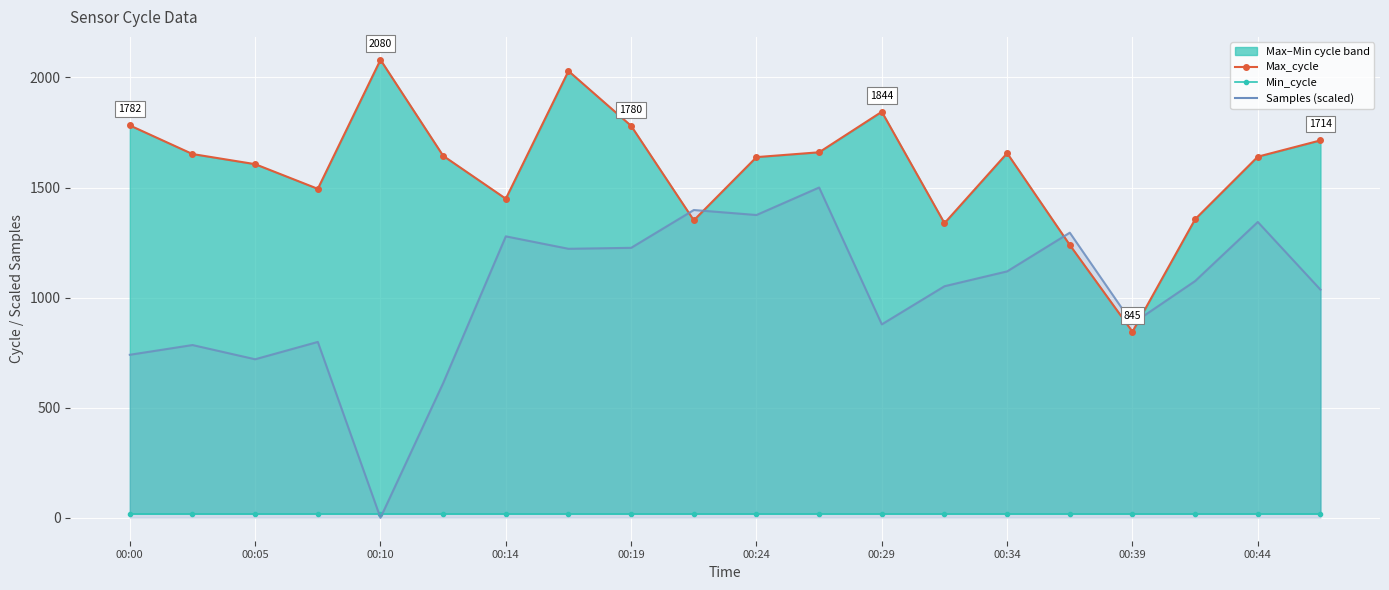

In Samples (scaled), how many points are lower than both neighbors (excluding endpoints)?

6